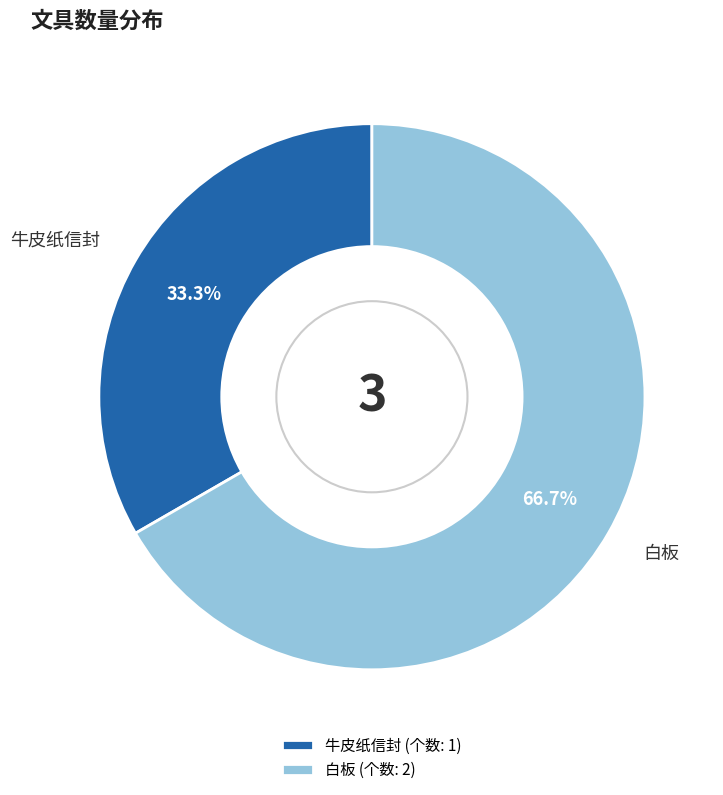

Is the sum of 白板 and 牛皮纸信封 greater than half?

Yes